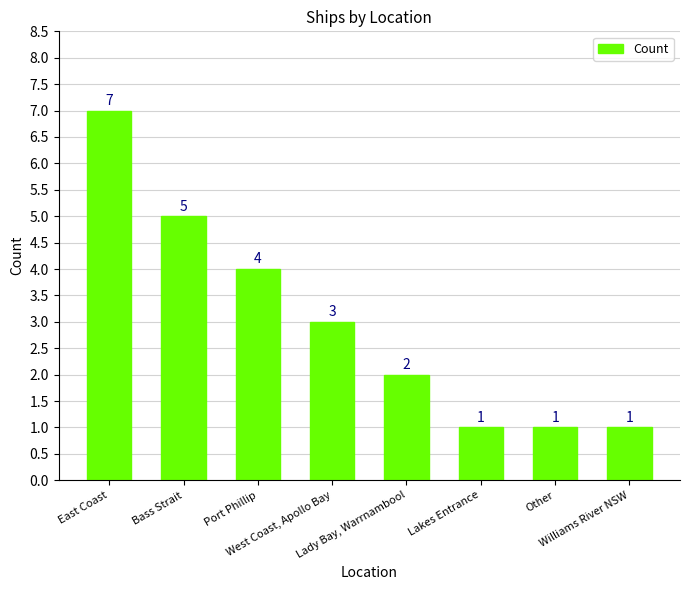

Are the bars horizontal?

No